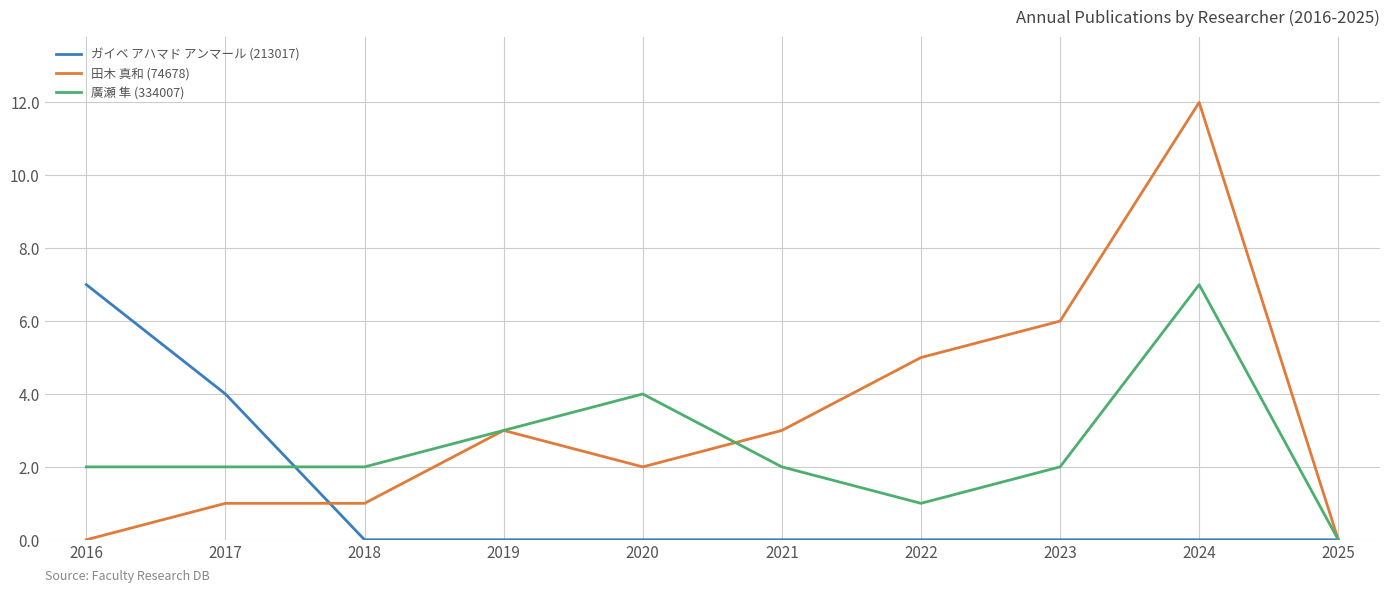

Which series has the largest range (max minus min)?

田木 真和 (74678)